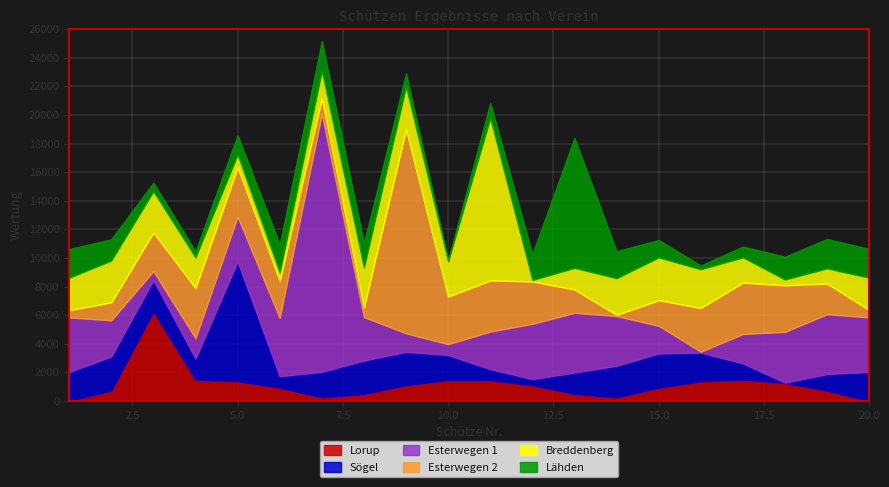

What is the total value across all series at 15.0?

11259.2